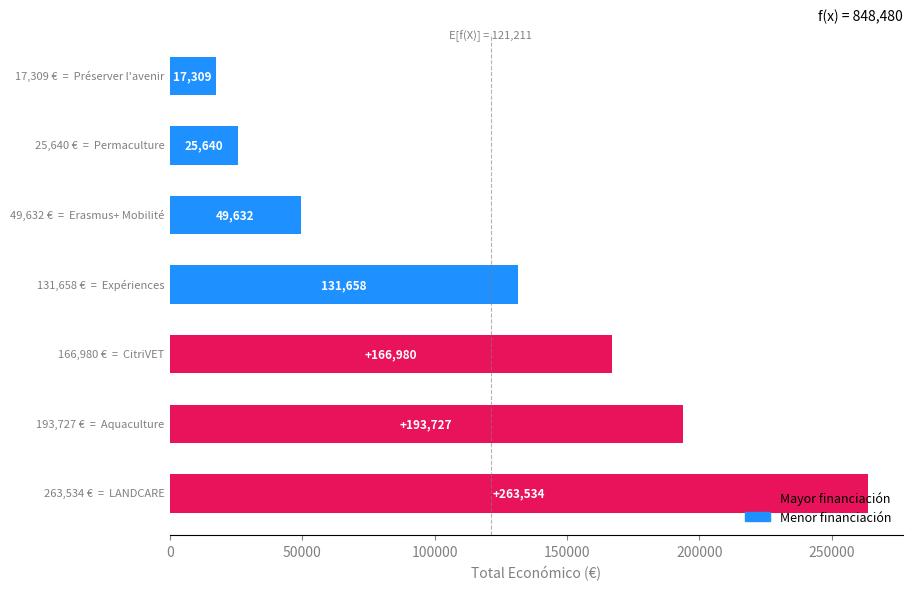

What is the greatest value displayed?

263534